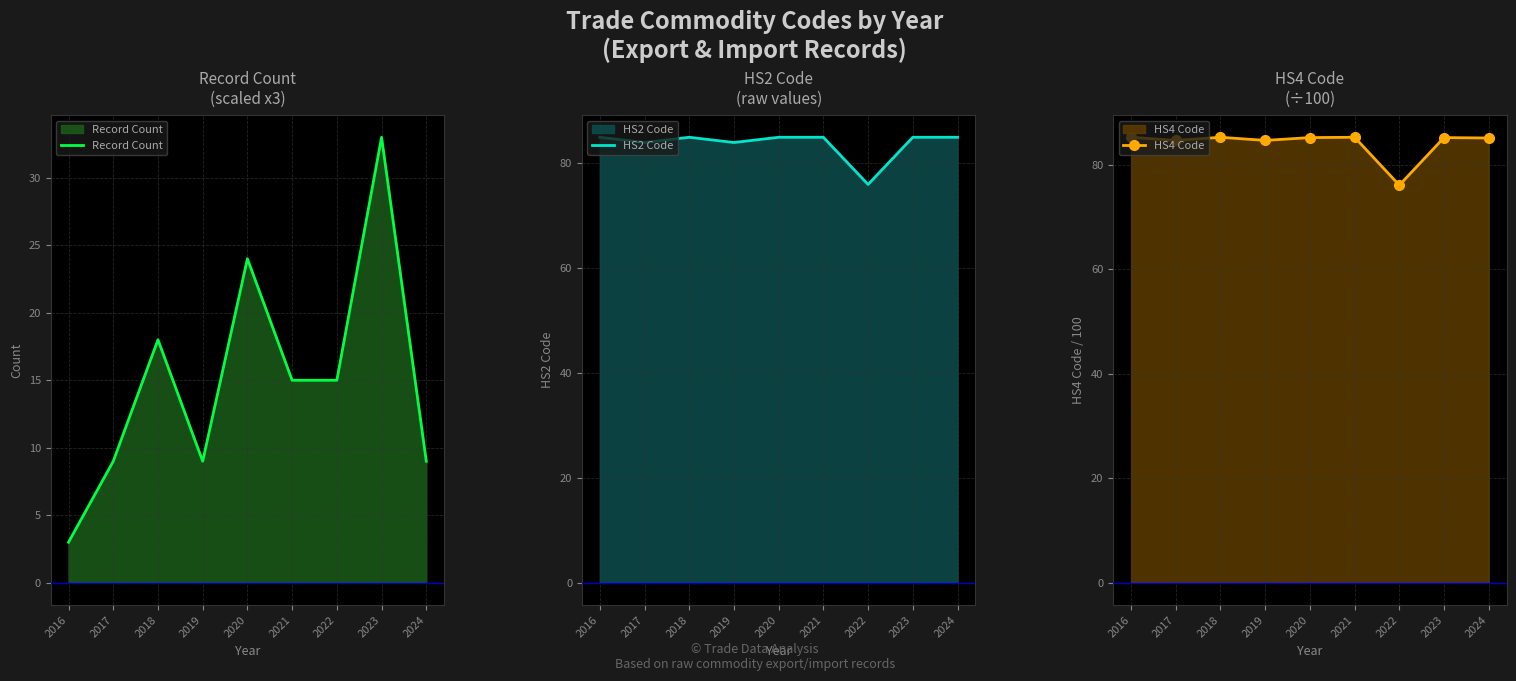

True or false: Record Count and HS4 Code intersect in this chart.

False